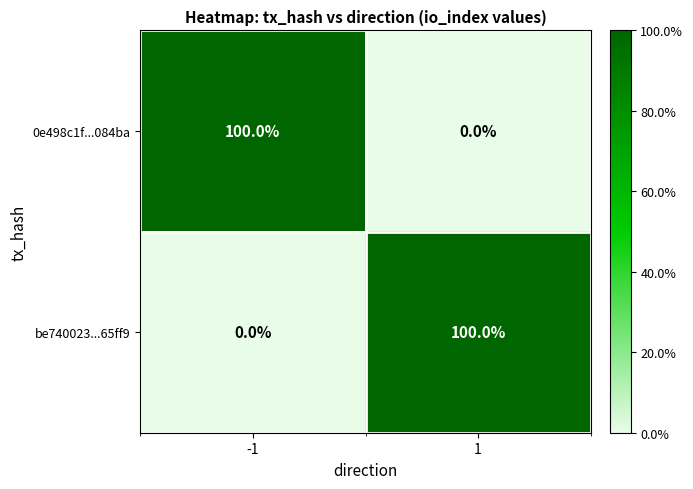

True or false: be740023...65ff9 has a value of 100 at 1.

True